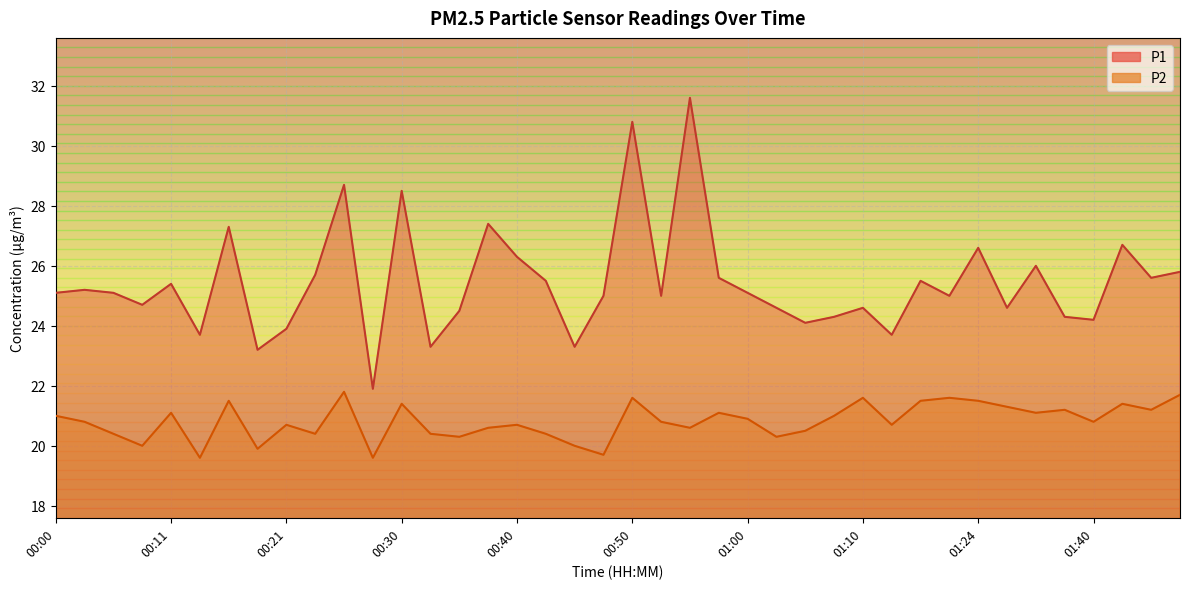

Reading right to left, list all the values displayed in this chart.

P1: 01:51=25.8	01:46=25.6	01:42=26.7	01:40=24.2	01:34=24.3	01:32=26.0	01:29=24.6	01:24=26.6	01:21=25.0	01:18=25.5	01:13=23.7	01:10=24.6	01:08=24.3	01:05=24.1	01:03=24.6	01:00=25.1	00:58=25.6	00:55=31.6	00:53=25.0	00:50=30.8	00:48=25.0	00:45=23.3	00:43=25.5	00:40=26.3	00:38=27.4	00:35=24.5	00:33=23.3	00:30=28.5	00:28=21.9	00:26=28.7	00:23=25.7	00:21=23.9	00:18=23.2	00:16=27.3	00:13=23.7	00:11=25.4	00:08=24.7	00:06=25.1	00:03=25.2	00:00=25.1
P2: 01:51=21.7	01:46=21.2	01:42=21.4	01:40=20.8	01:34=21.2	01:32=21.1	01:29=21.3	01:24=21.5	01:21=21.6	01:18=21.5	01:13=20.7	01:10=21.6	01:08=21.0	01:05=20.5	01:03=20.3	01:00=20.9	00:58=21.1	00:55=20.6	00:53=20.8	00:50=21.6	00:48=19.7	00:45=20.0	00:43=20.4	00:40=20.7	00:38=20.6	00:35=20.3	00:33=20.4	00:30=21.4	00:28=19.6	00:26=21.8	00:23=20.4	00:21=20.7	00:18=19.9	00:16=21.5	00:13=19.6	00:11=21.1	00:08=20.0	00:06=20.4	00:03=20.8	00:00=21.0